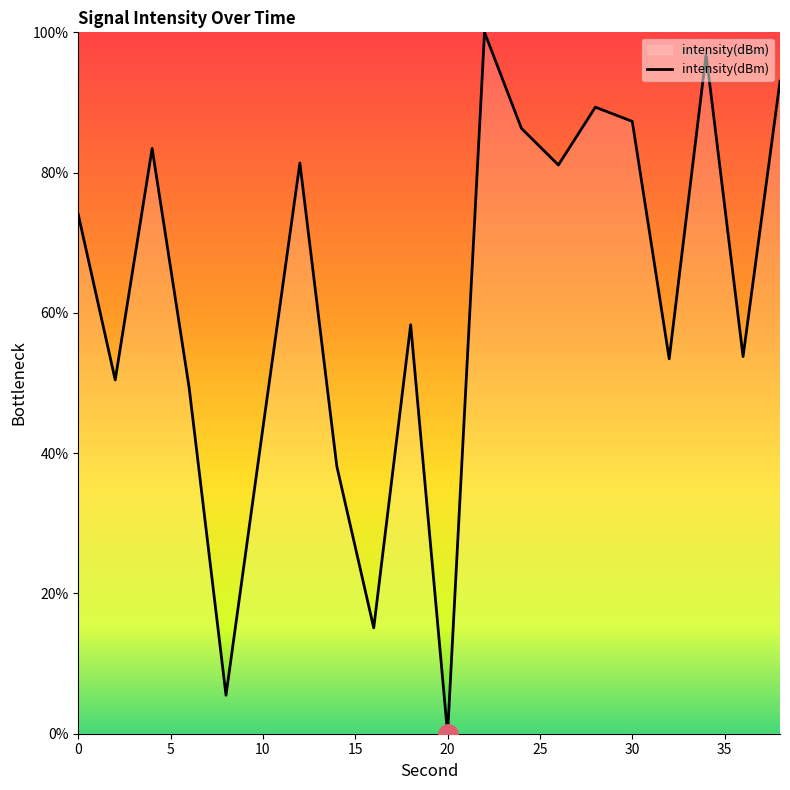

What is the greatest value displayed?

100.0